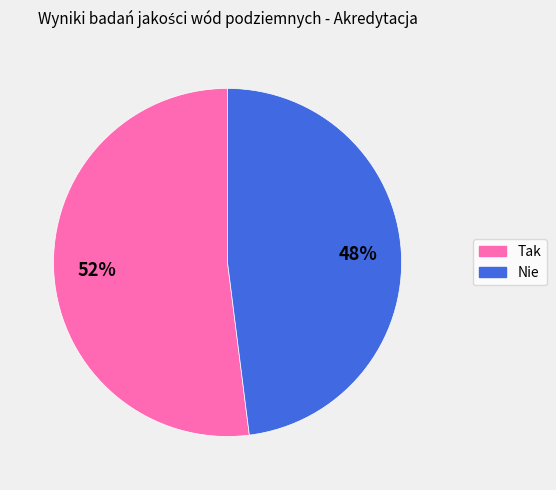

Combined, do Tak and Nie account for over 50%?

Yes